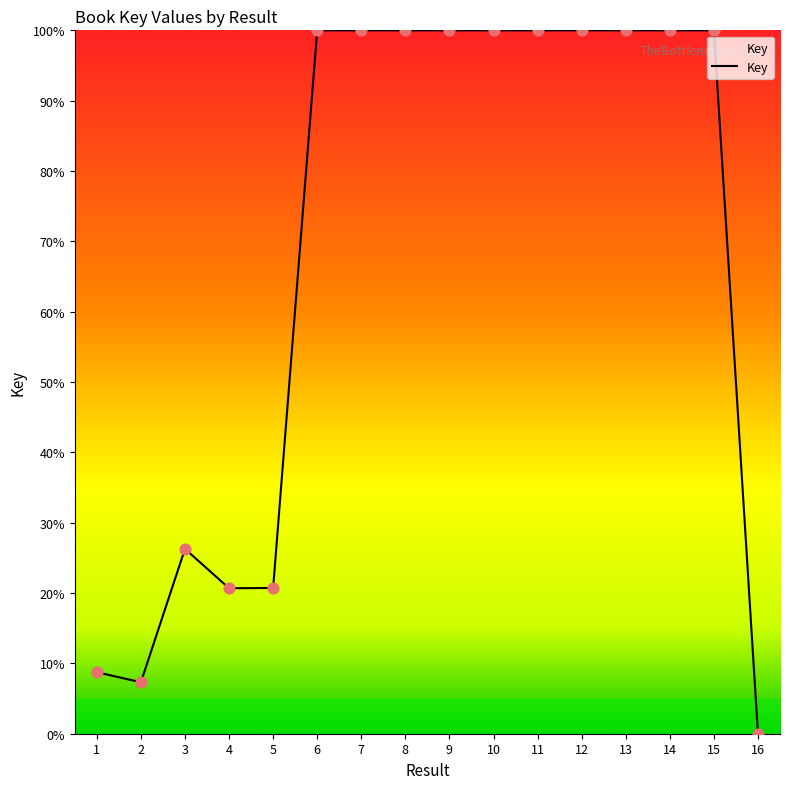

What is the change in value from 2 to 13?

+92.7